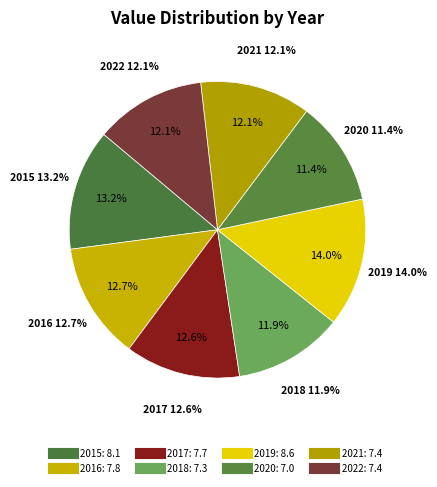

To the nearest percent, what percentage of the pie is 2017?

13%